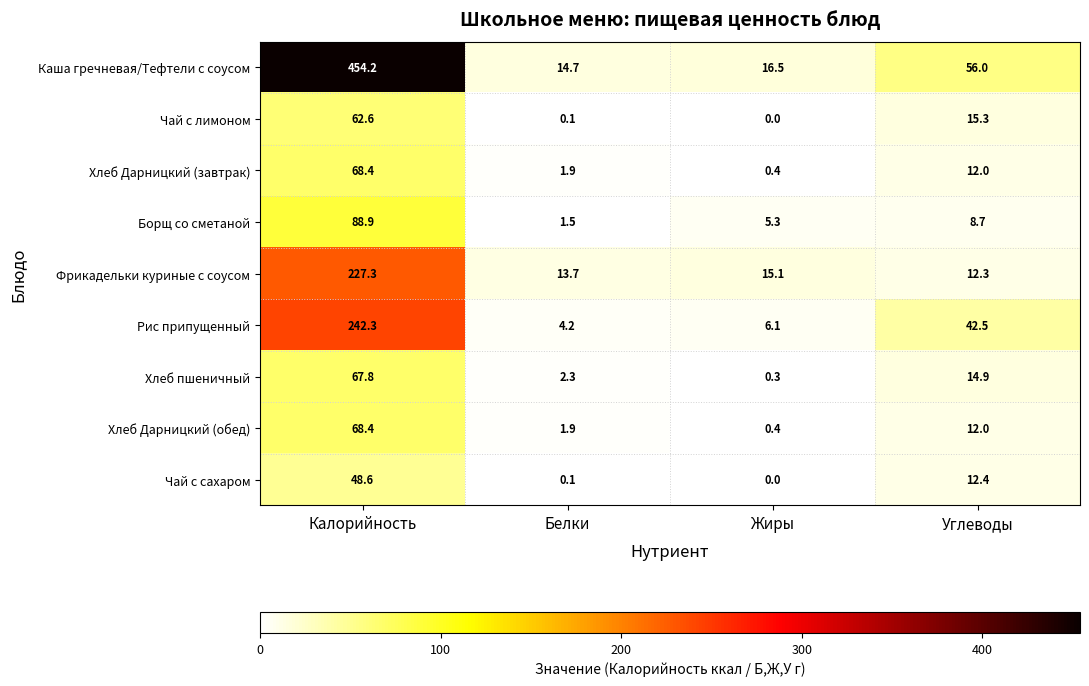

Which label corresponds to the largest value in the chart?

Калорийность